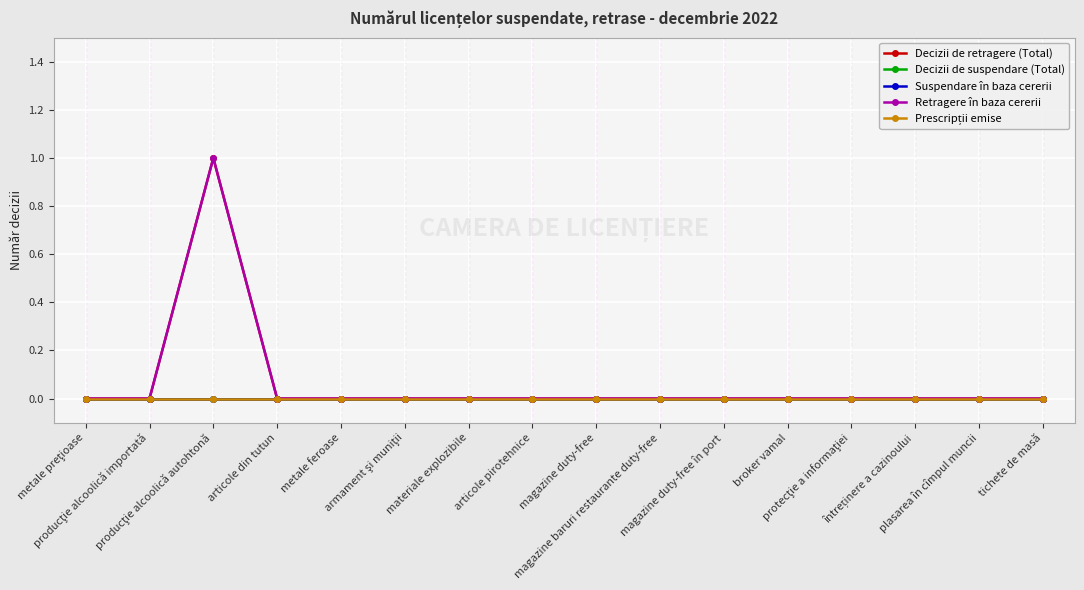

How many lines are shown in the chart?

5